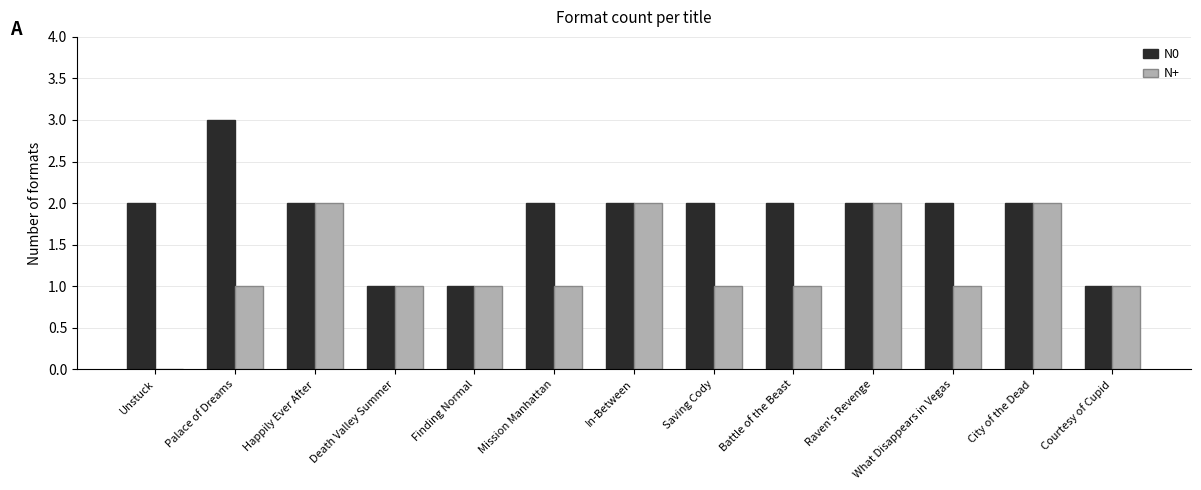

How many data points does each series have?

13